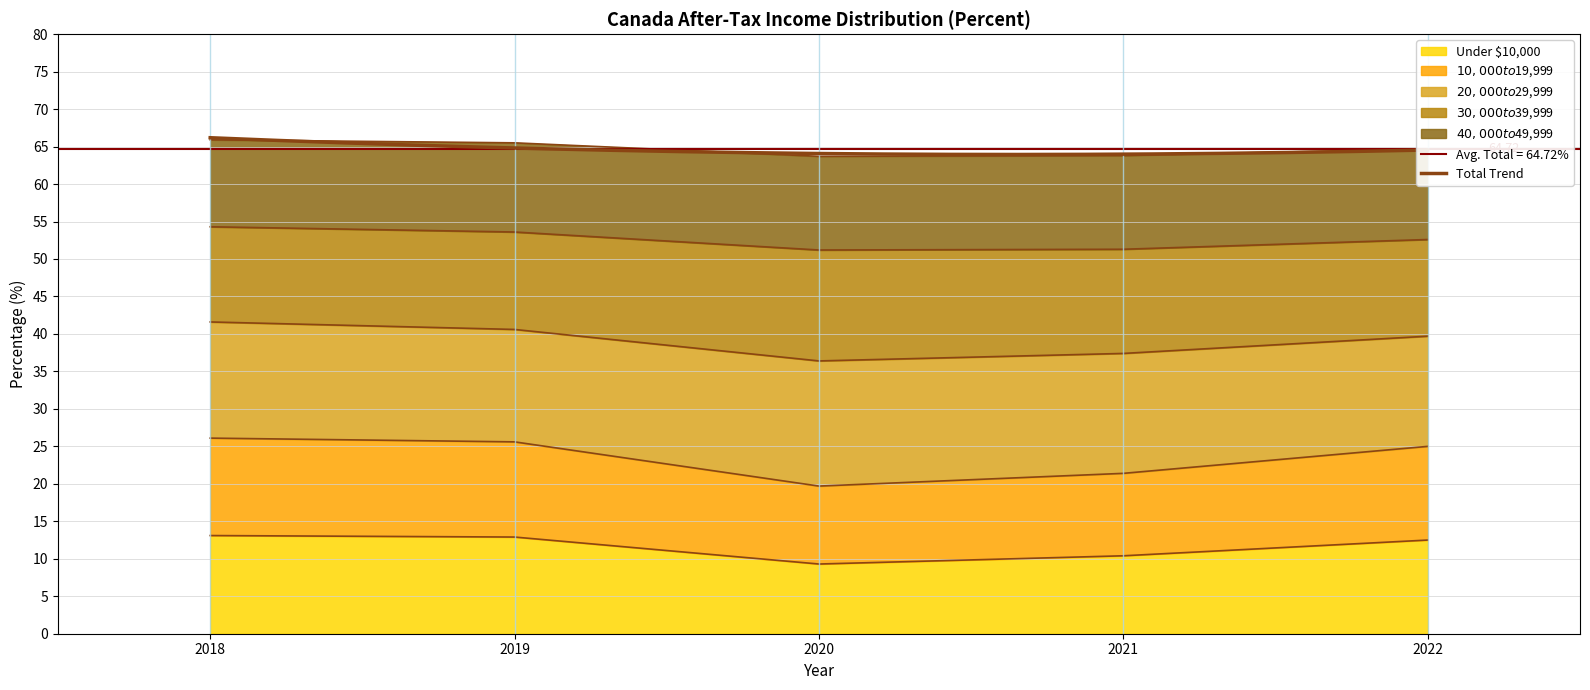

At which category is the sum across all series the highest?

2018